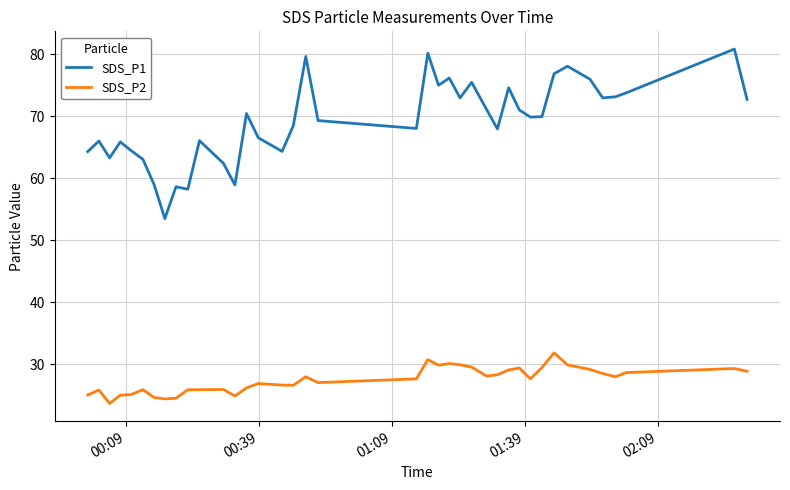

How many lines are shown in the chart?

2